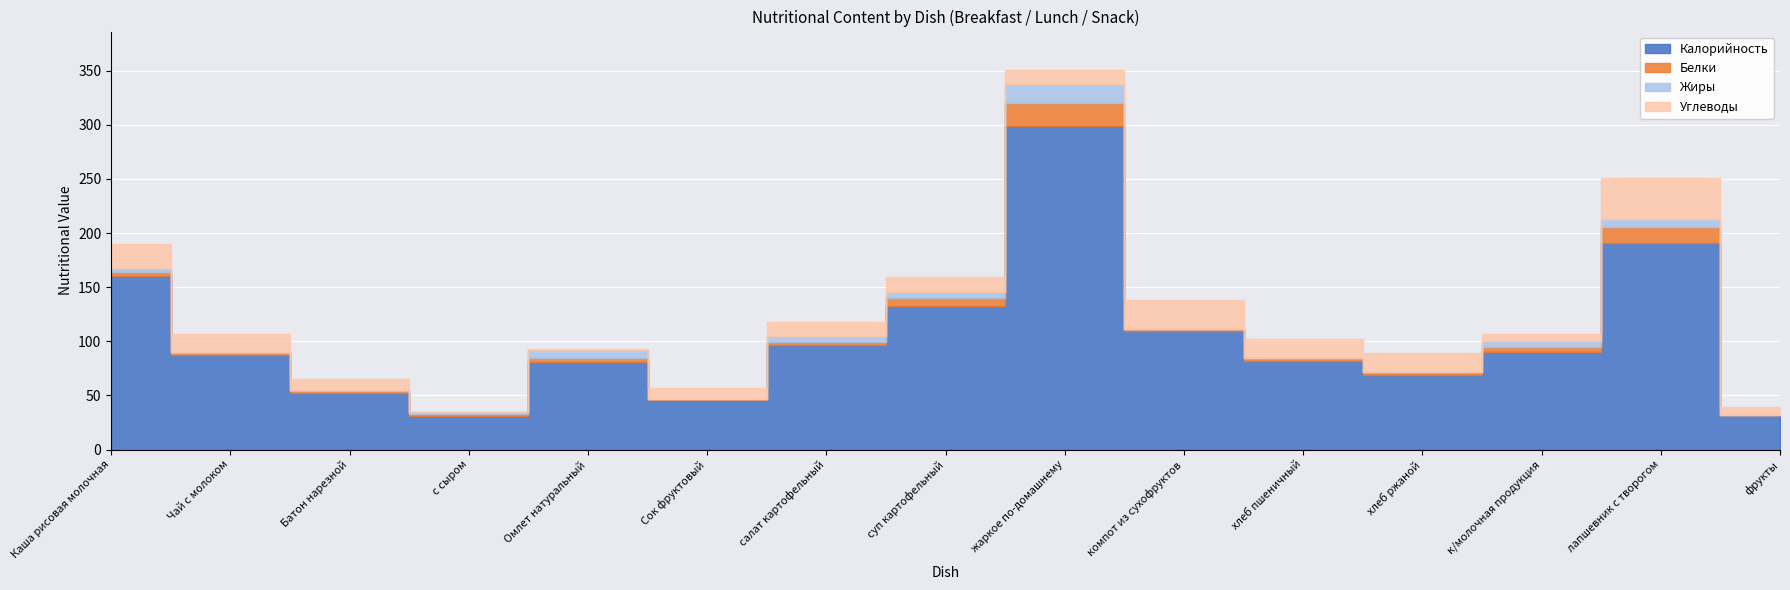

Which series has the largest total across all categories?

Калорийность